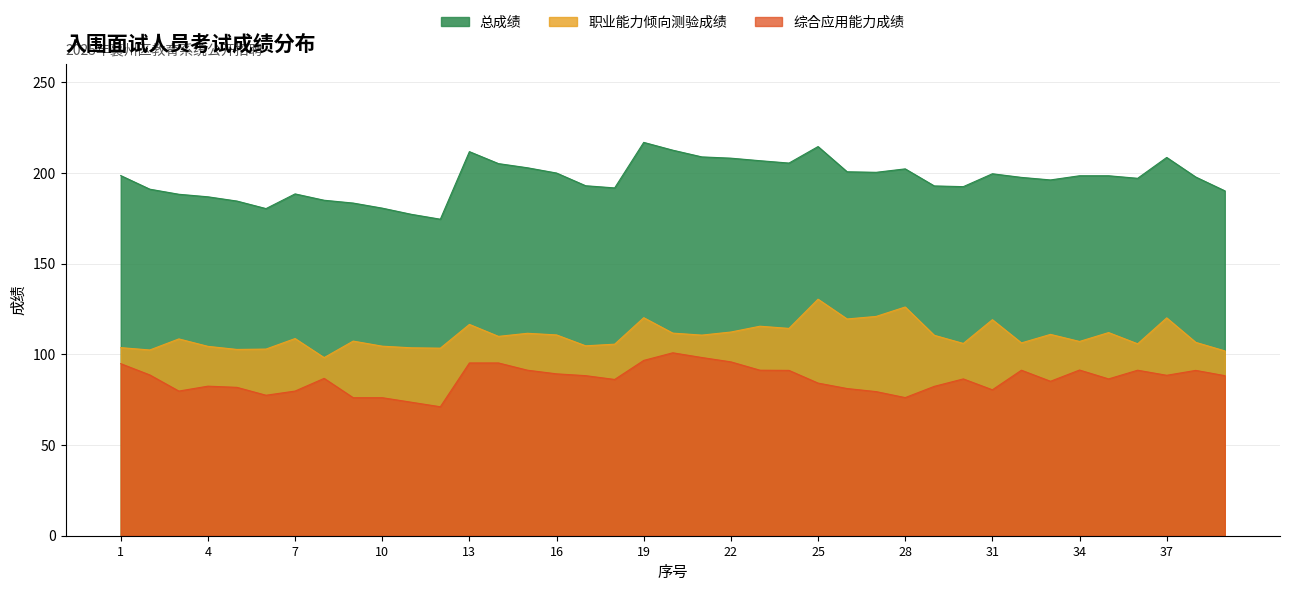

What is the approximate value of 综合应用能力成绩 at 28?

76.2